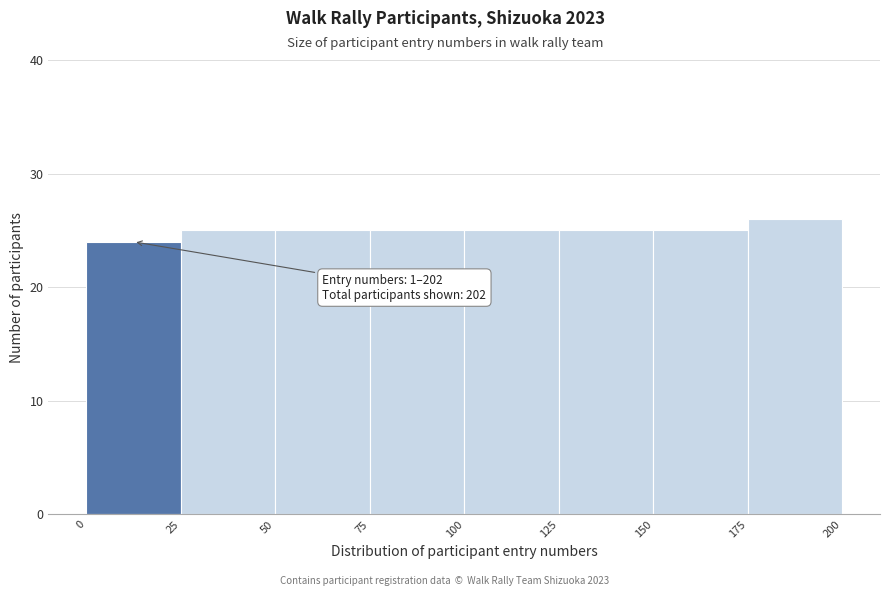

Over which range of the x-axis is the bar tallest?

175 to 200